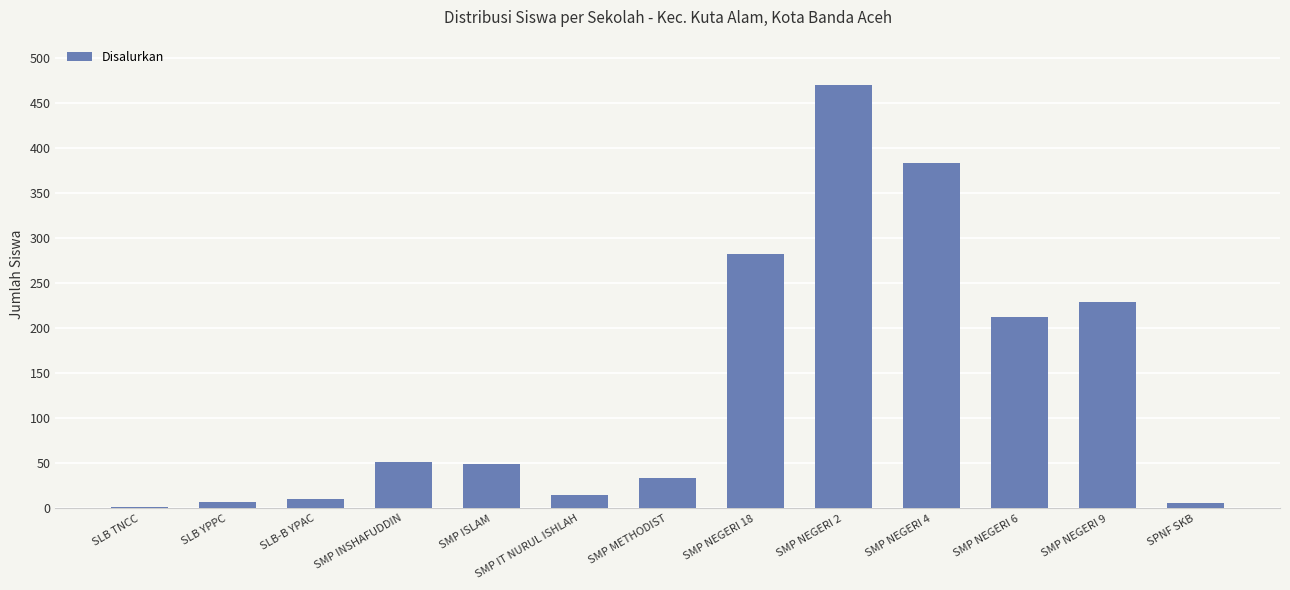

What is the average value?

135